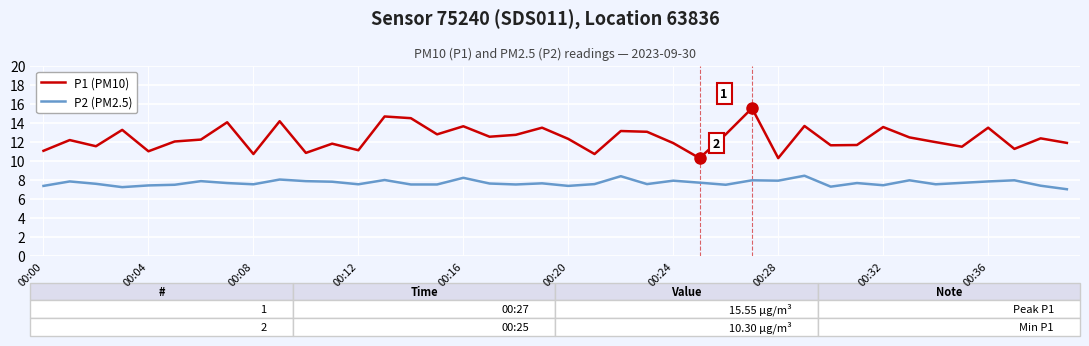

Which series has the largest range (max minus min)?

P1 (PM10)